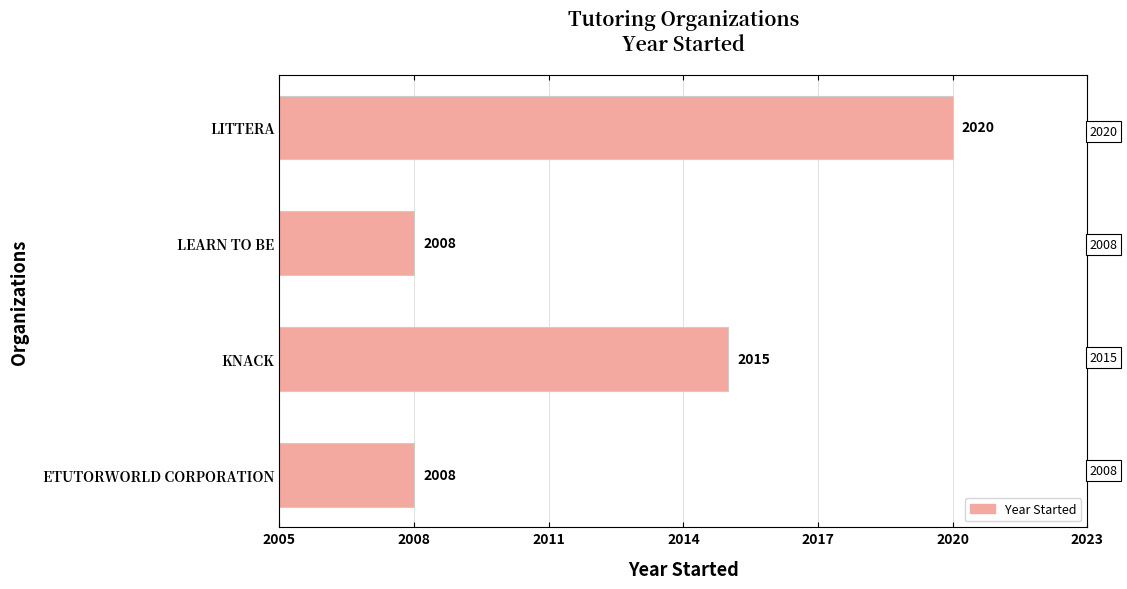

How many values are between 2008 and 2020?

4